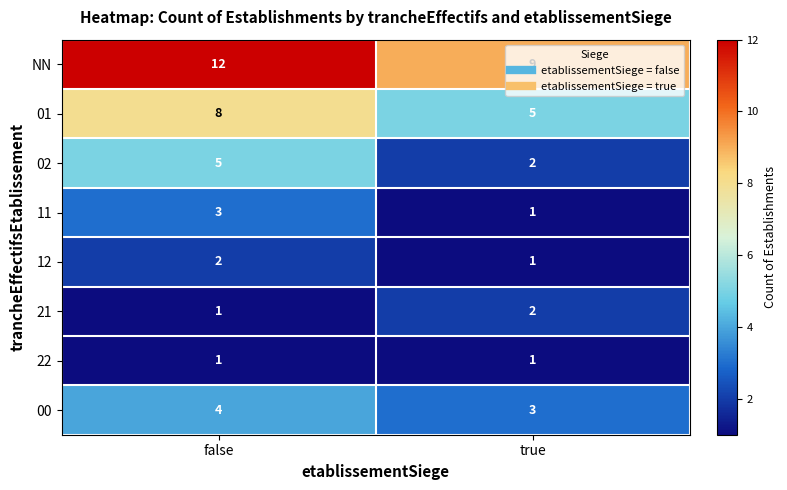

At which category is the sum across all series the highest?

false